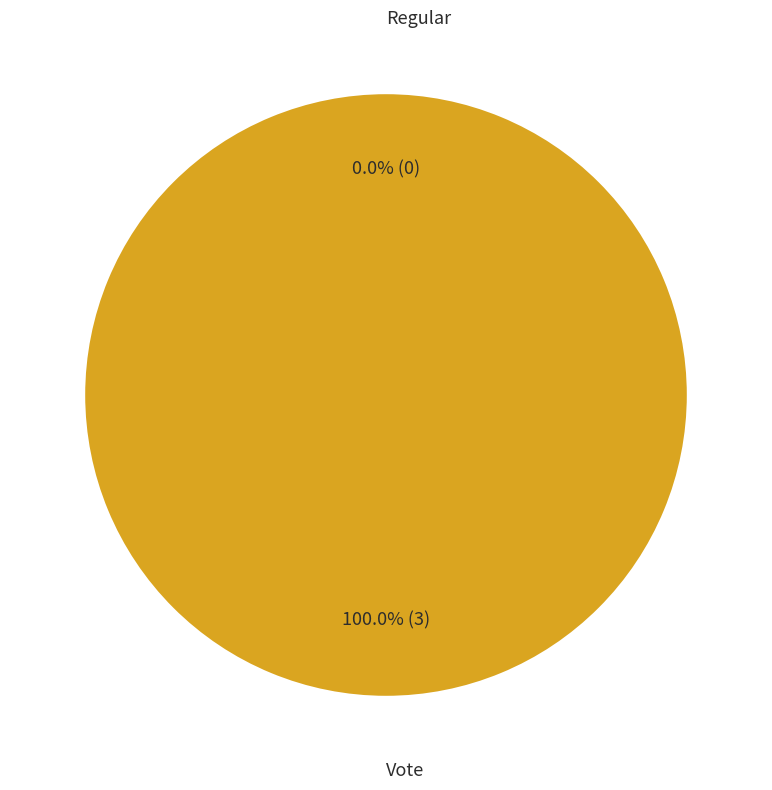

How many slices are in this pie chart?

2